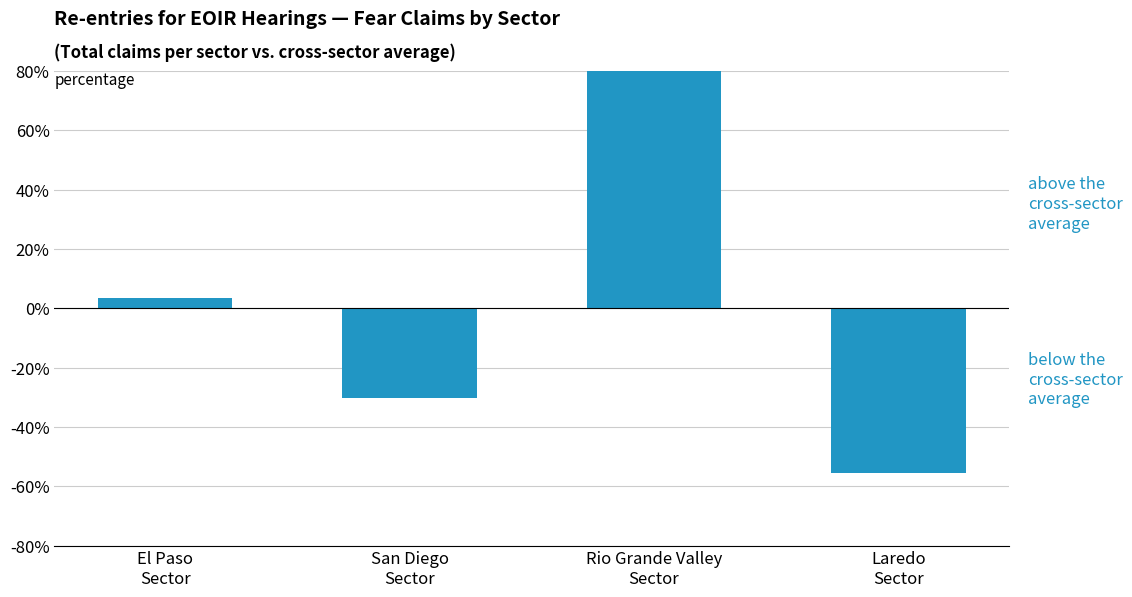

What is the difference between the maximum and minimum values?

137.7